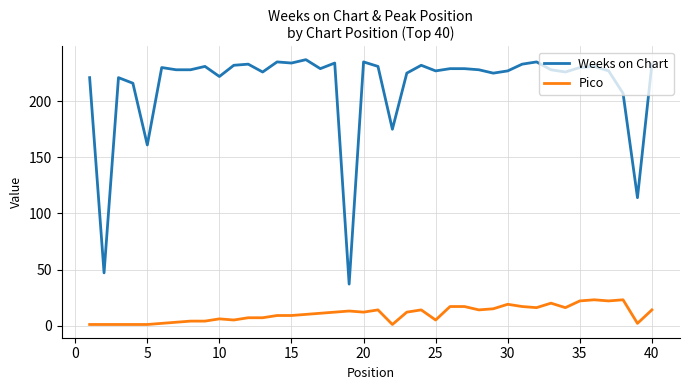

Which series has the largest total across all categories?

Weeks on Chart